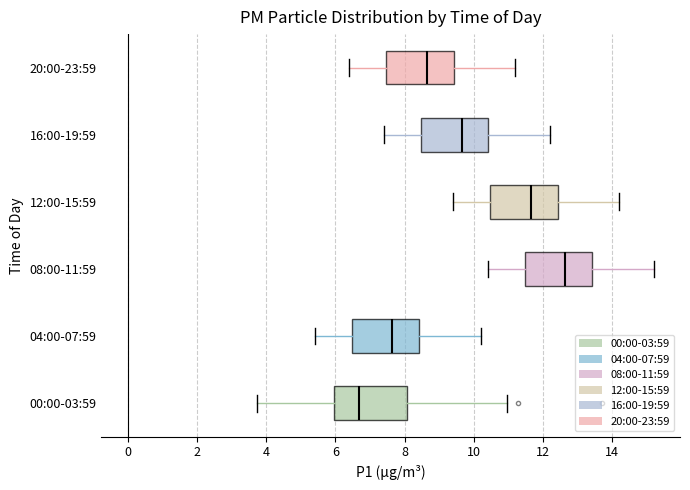

Where is the left edge of the box for 08:00-11:59 on the x-axis? The values are not printed on the chart, so give them approximately, as read against the axis.

11.4